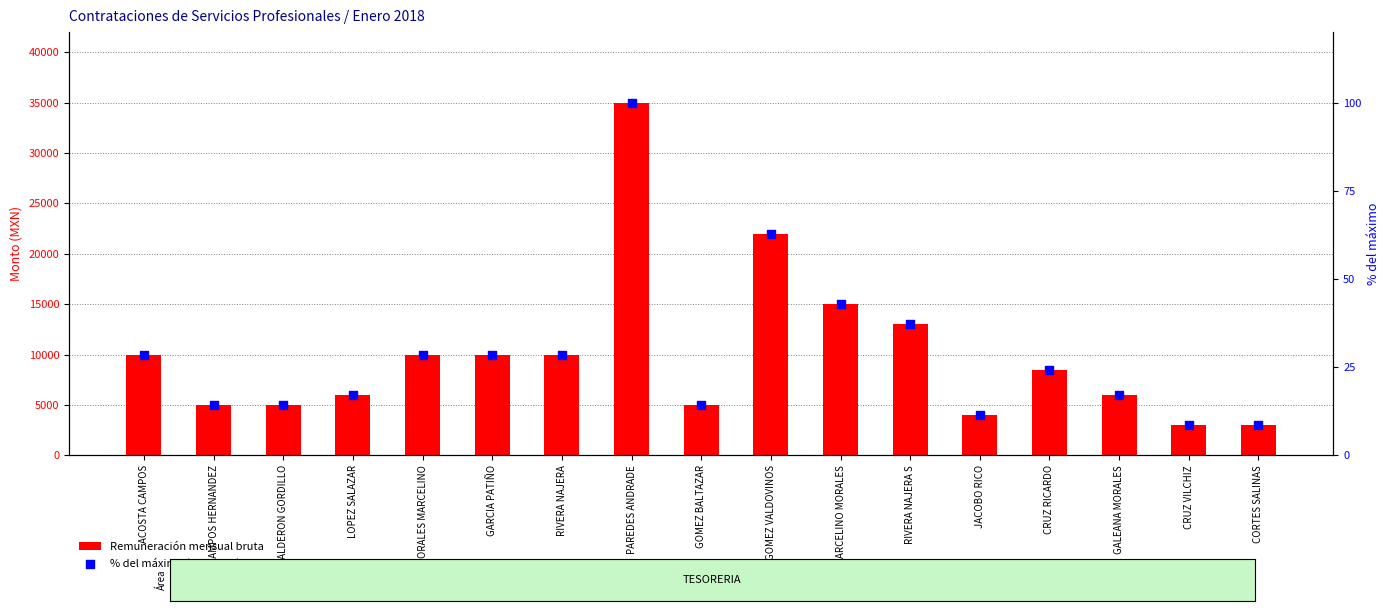

Which series has the largest Y range (max minus min)?

Remuneración mensual bruta